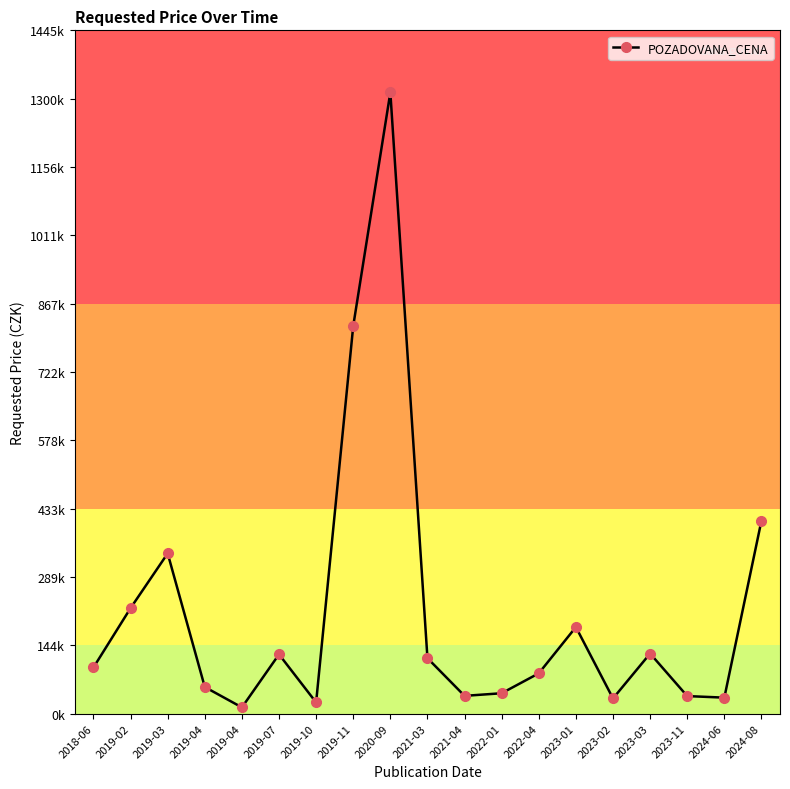

Does the chart have visible grid lines?

No